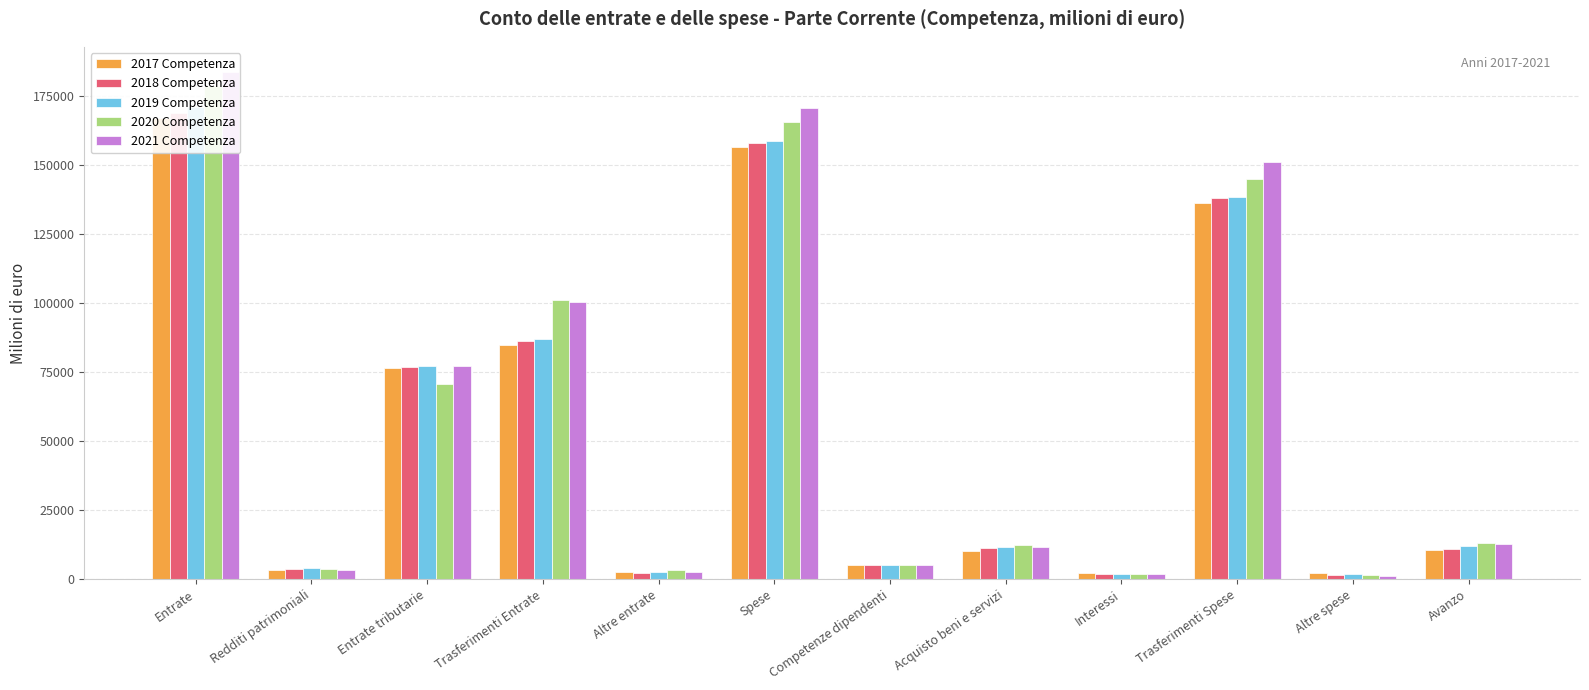

How many data points in 2019 Competenza are less than 12115?

6